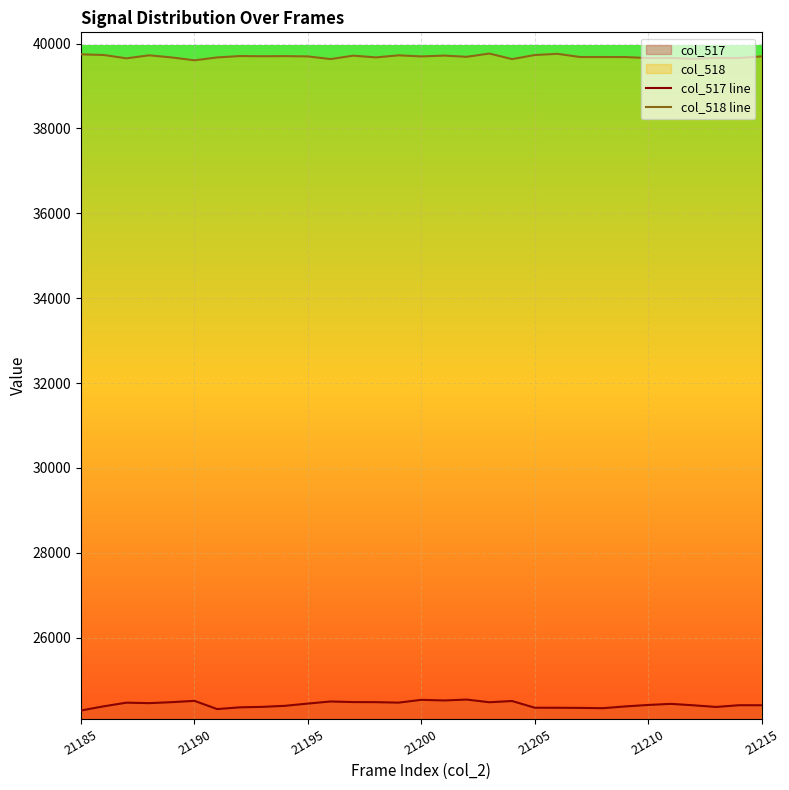

True or false: col_518 line and col_517 line intersect in this chart.

False